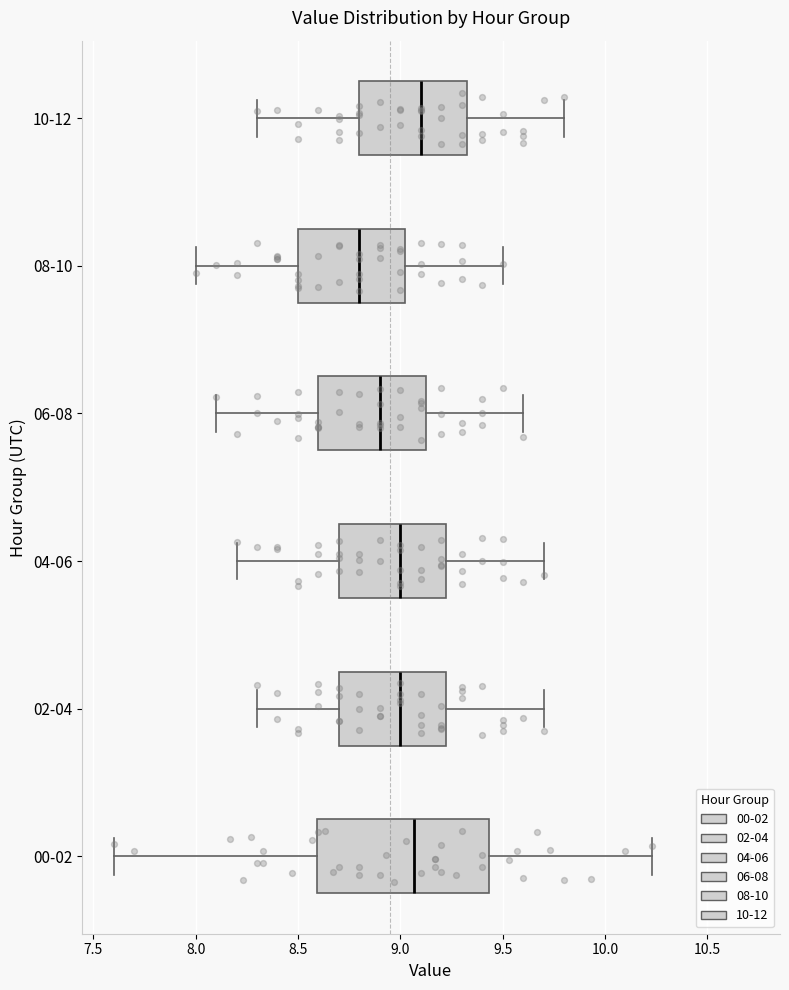

Reading bottom to top, read every box against the x-axis: the position of its median line, the range the box covers, and the ends of its whiskers. The values are not printed on the chart, so give them approximately, as read against the axis.

00-02: median 9.05, box 8.60 to 9.45, whiskers 7.60 to 10.25
02-04: median 9.00, box 8.70 to 9.25, whiskers 8.30 to 9.70
04-06: median 9.00, box 8.70 to 9.25, whiskers 8.20 to 9.70
06-08: median 8.90, box 8.60 to 9.15, whiskers 8.10 to 9.60
08-10: median 8.80, box 8.50 to 9.05, whiskers 8.00 to 9.50
10-12: median 9.10, box 8.80 to 9.35, whiskers 8.30 to 9.80